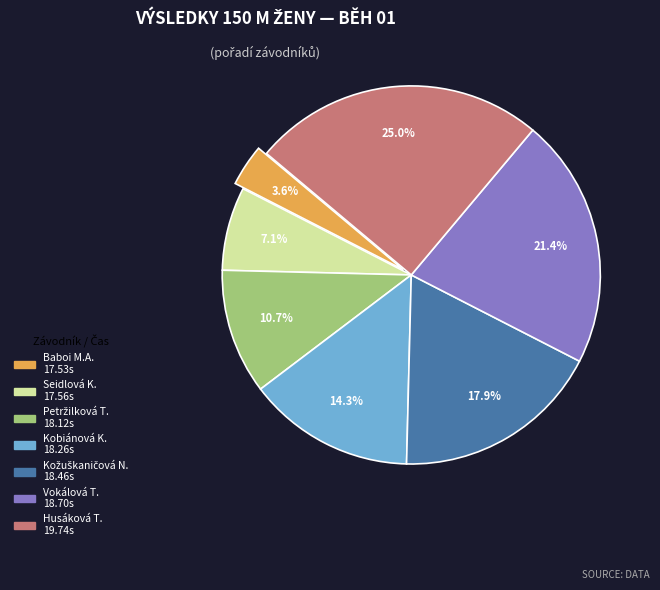

Is there any slice that represents more than half of the pie?

No